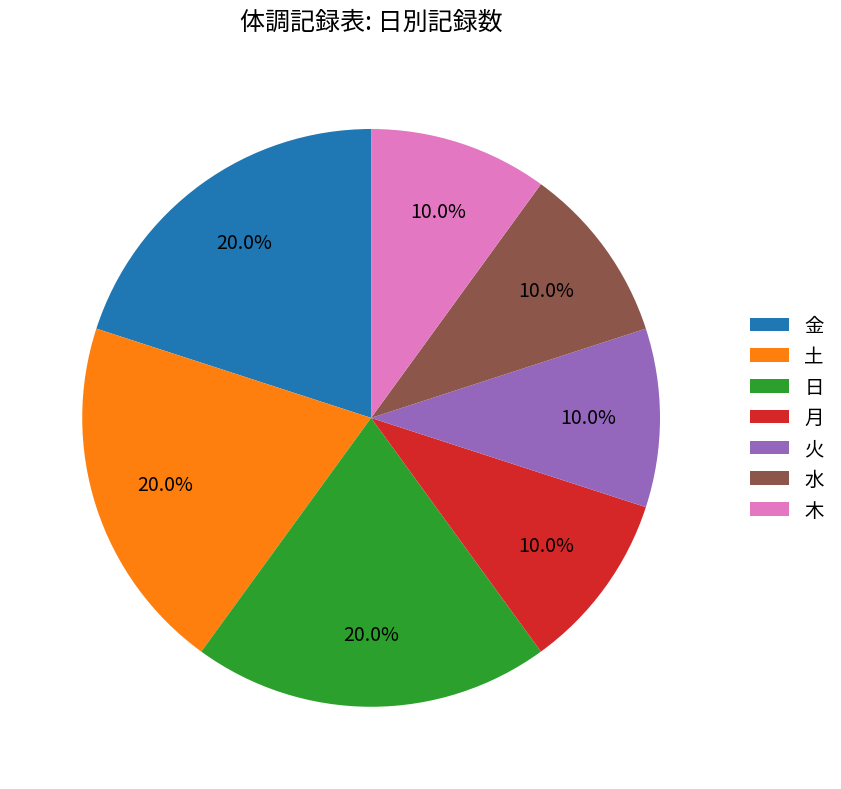

Approximately how many times larger is the value at 木 compared to 土?

0.5